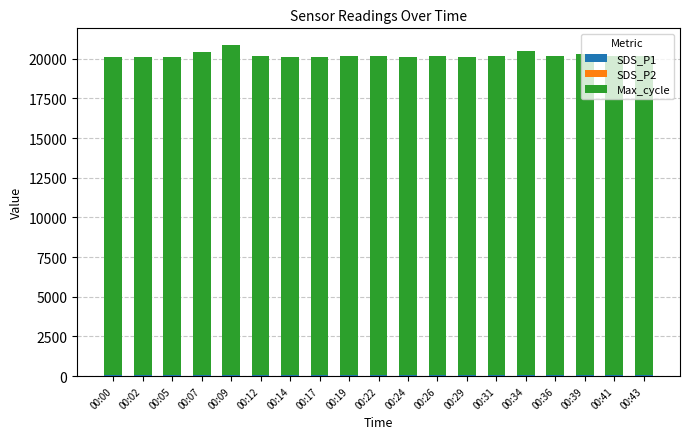

Between 00:00 and 00:19, which is larger?

00:19